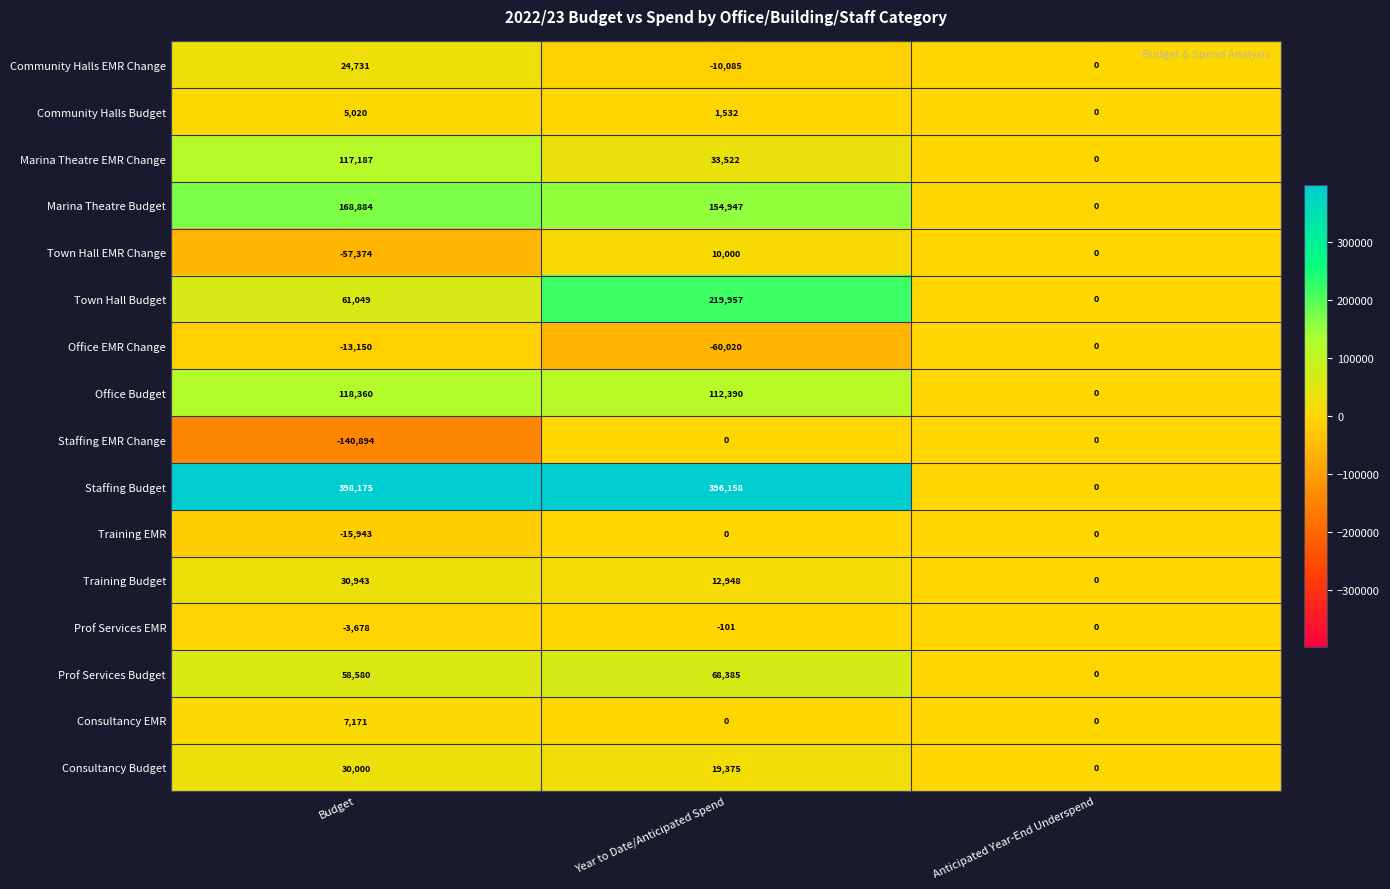

Which series has the widest spread of values?

Staffing Budget